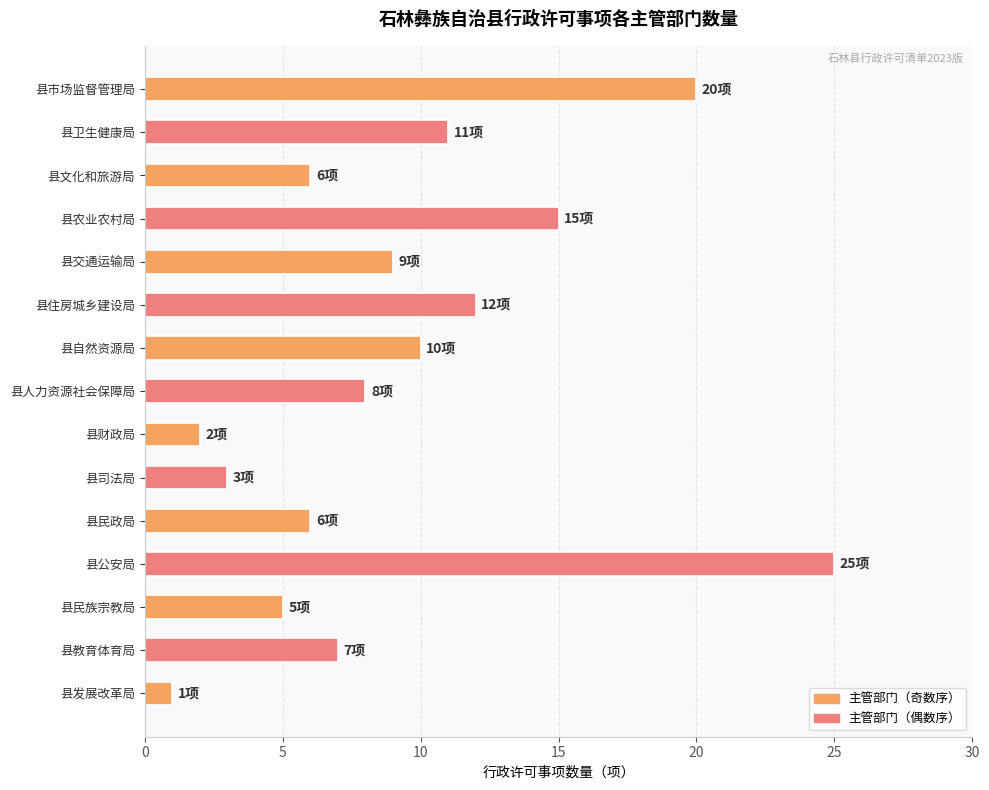

Which has a higher value, 县民族宗教局 or 县司法局?

县民族宗教局